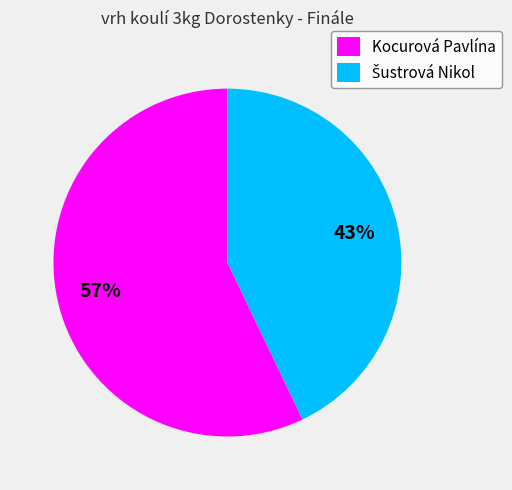

To the nearest percent, what is the average slice percentage?

50%